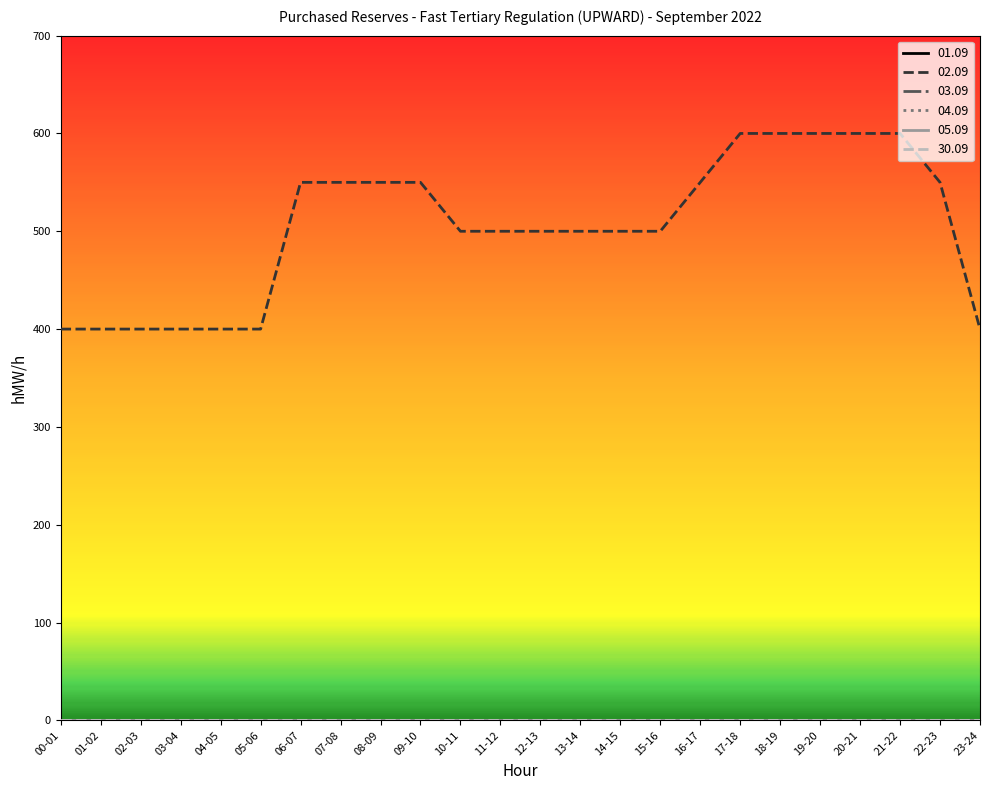

At which category is the sum across all series the highest?

17-18